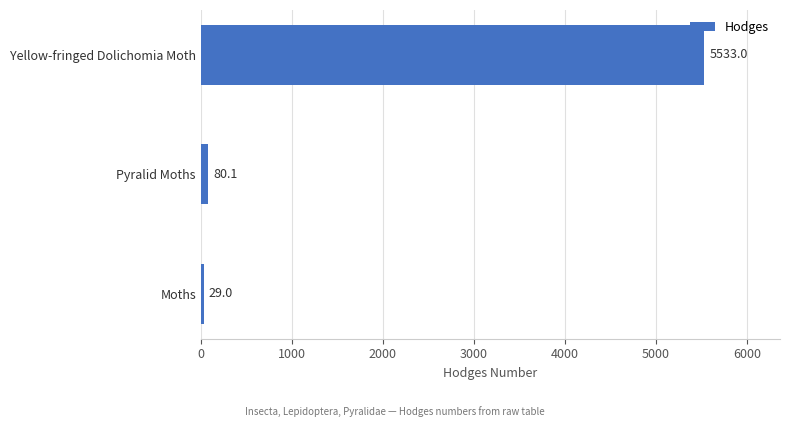

Reading bottom to top, what are all the values shown in this chart?

29.0	80.1	5533.0